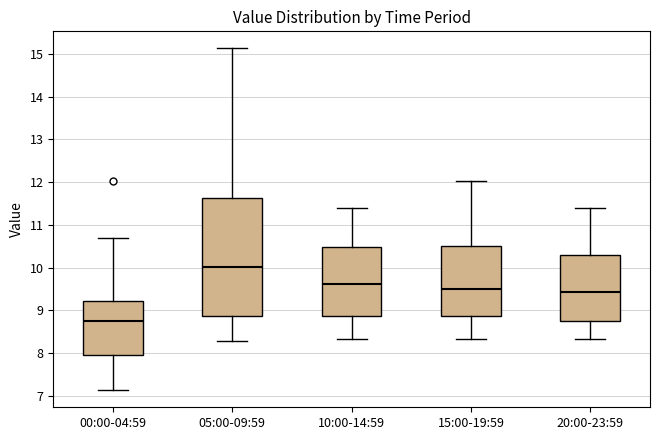

Where is the lower edge of the box for 15:00-19:59 on the y-axis? The values are not printed on the chart, so give them approximately, as read against the axis.

8.9